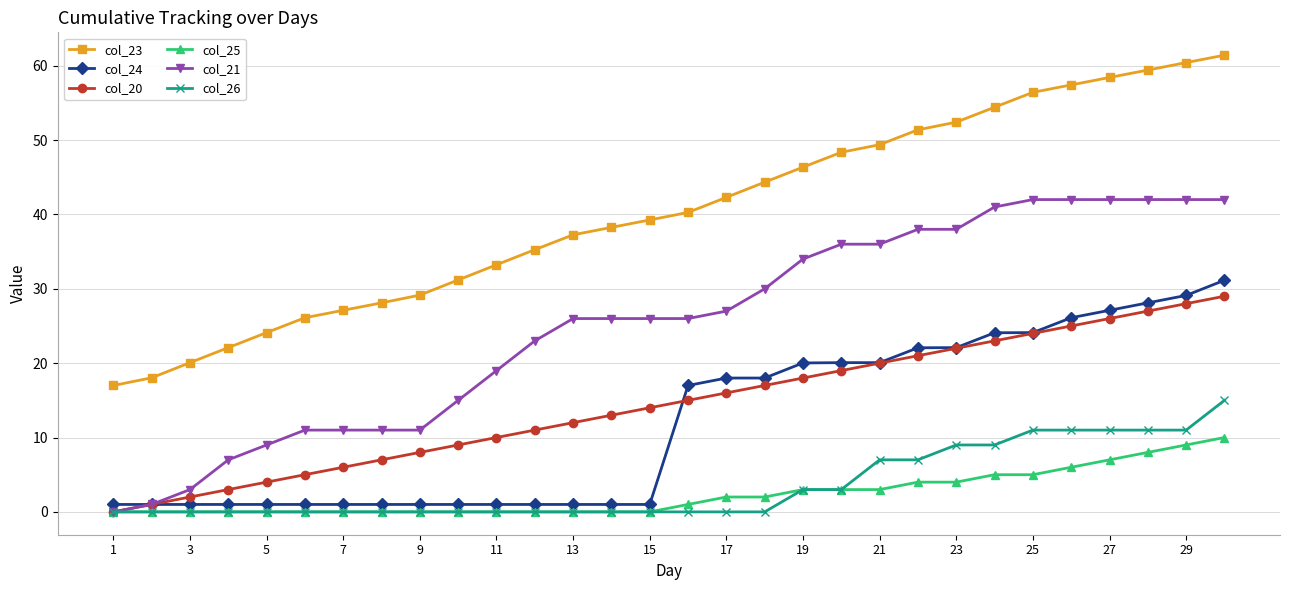

What is the value of the col_21 point at the 23rd from the left?

38.0